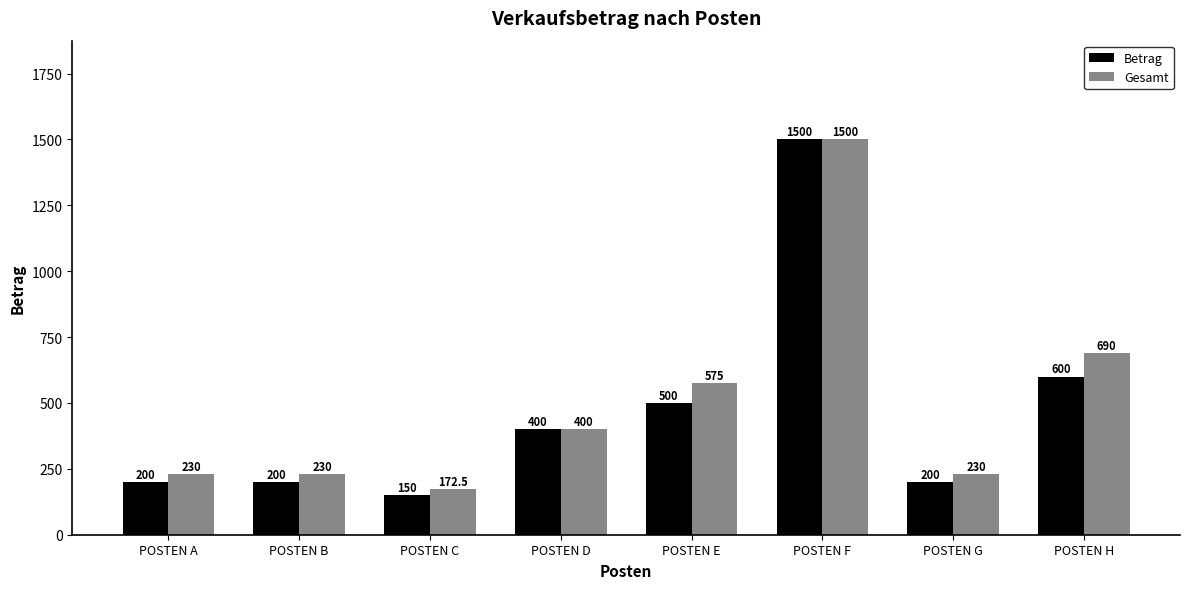

Which series has the largest range (max minus min)?

Betrag